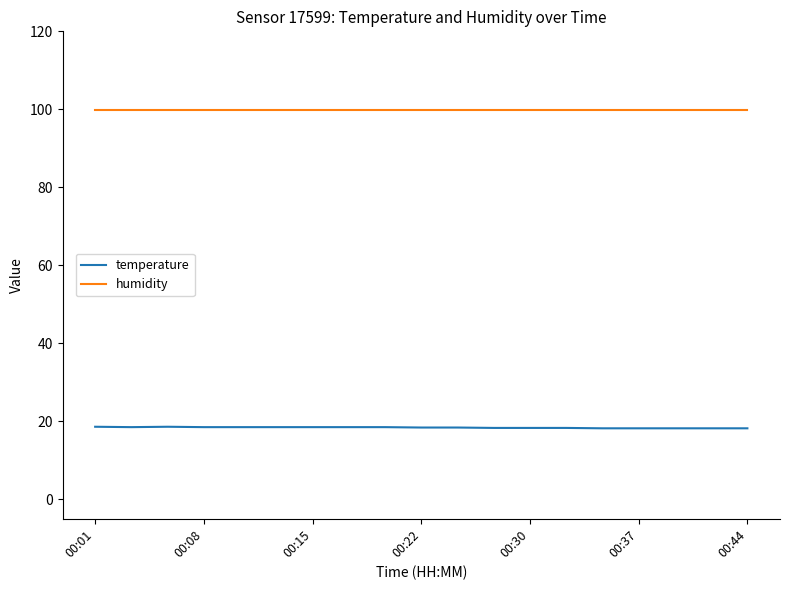

List the series in order of their peak value, highest first.

humidity, temperature